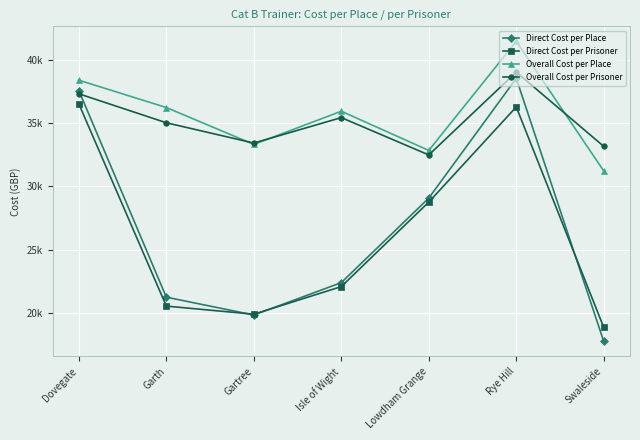

In Overall Cost per Prisoner, how many points are higher than both neighbors (excluding endpoints)?

2